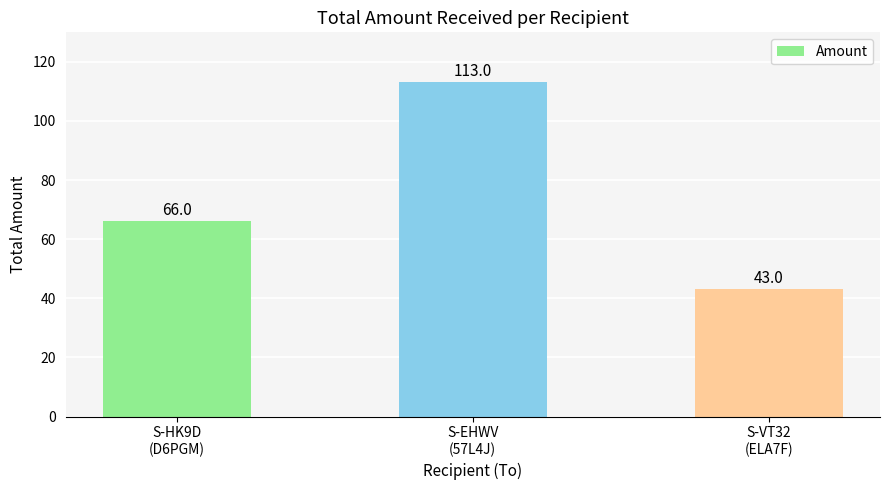

At which category does the chart reach its minimum across all series?

S-VT32
(ELA7F)